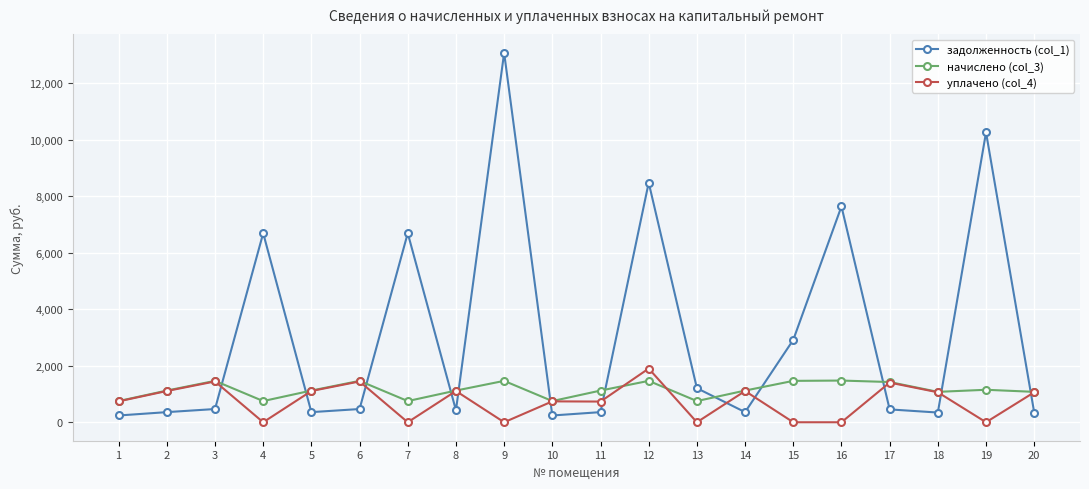

How many lines are shown in the chart?

3